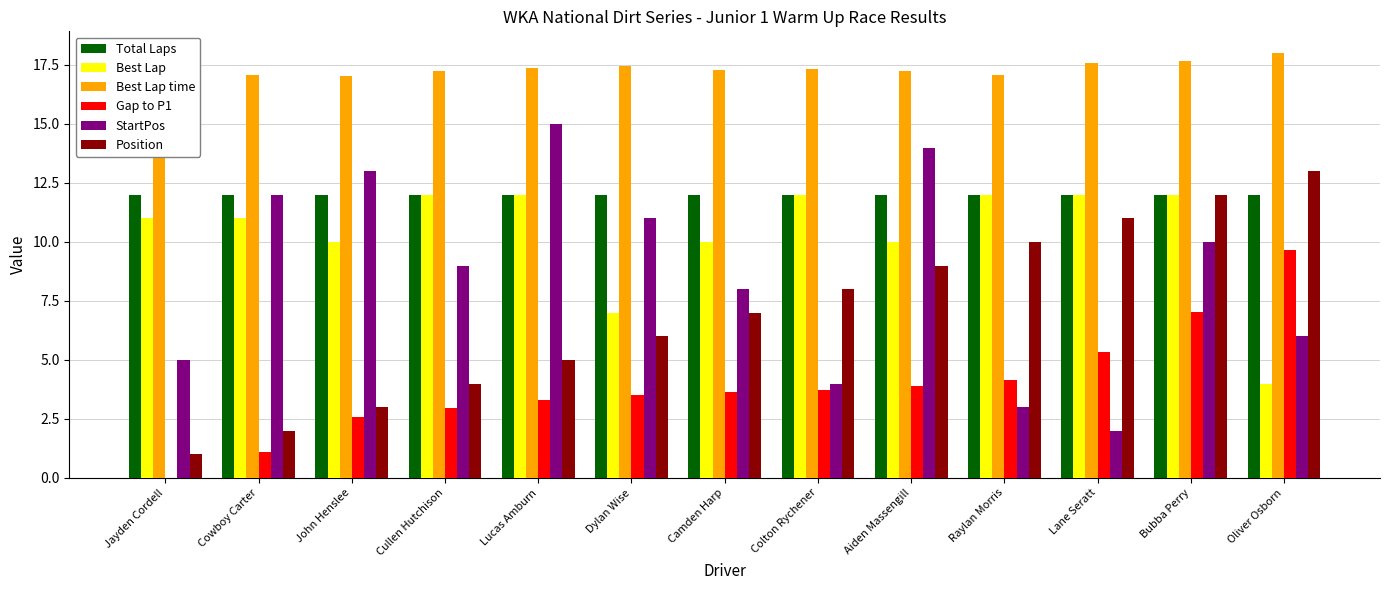

Which series has the largest total across all categories?

Best Lap time